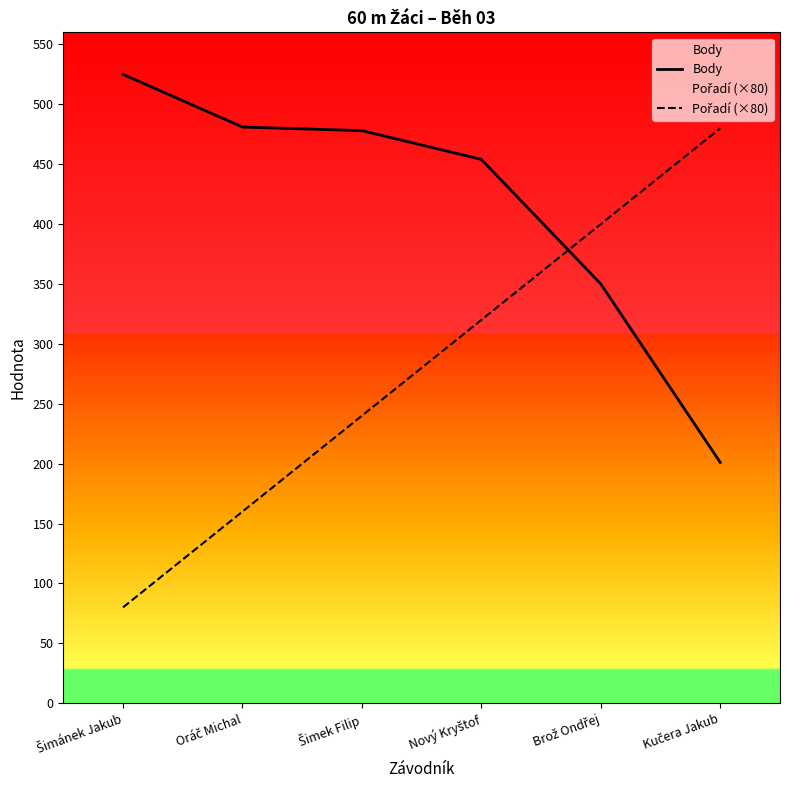

What is the difference between the Body values at Šimek Filip and Kučera Jakub?

277